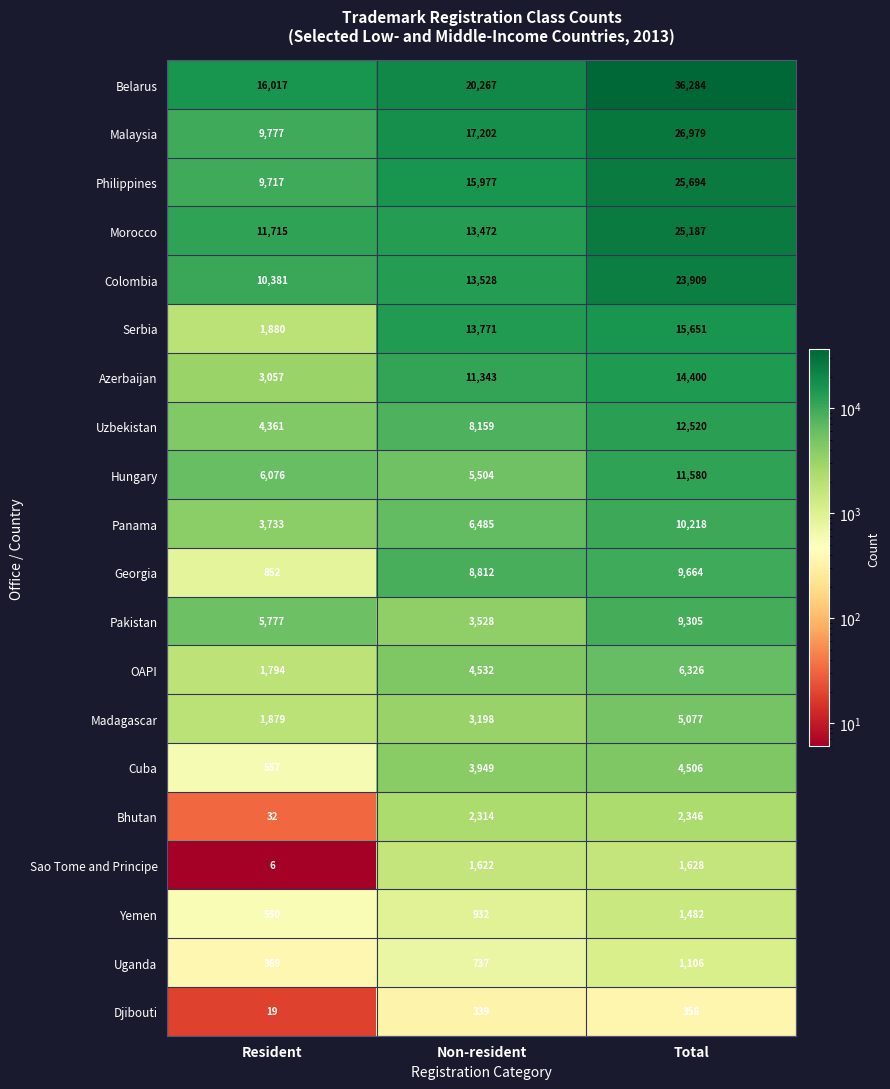

What is the maximum value shown in the chart?

36284